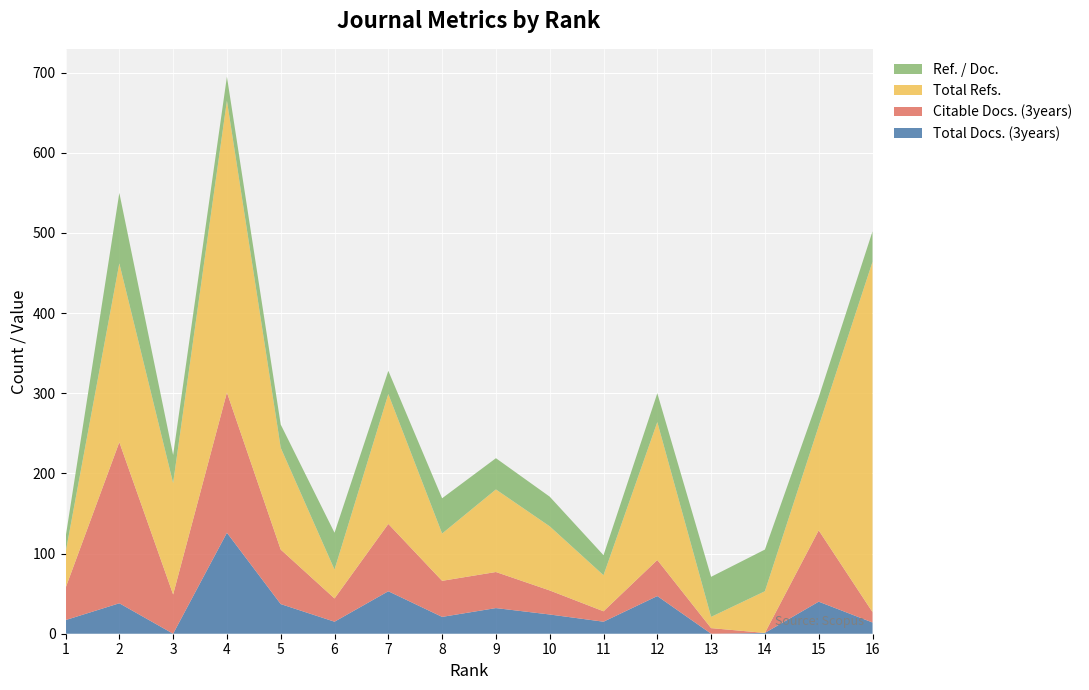

Reading left to right, list all the values displayed in this chart.

Total Docs. (3years): 1=17	2=38	3=0	4=126	5=37	6=15	7=53	8=21	9=32	10=24	11=15	12=47	13=0	14=1	15=40	16=14
Citable Docs. (3years): 1=40	2=201	3=49	4=175	5=68	6=29	7=84	8=45	9=45	10=30	11=13	12=45	13=7	14=0	15=89	16=13
Total Refs.: 1=44	2=223	3=139	4=364	5=127	6=36	7=162	8=59	9=103	10=80	11=45	12=172	13=14	14=52	15=130	16=437
Ref. / Doc.: 1=19	2=88	3=35	4=30	5=29	6=46	7=29	8=44	9=39	10=37	11=25	12=36	13=50	14=52	15=36	16=38